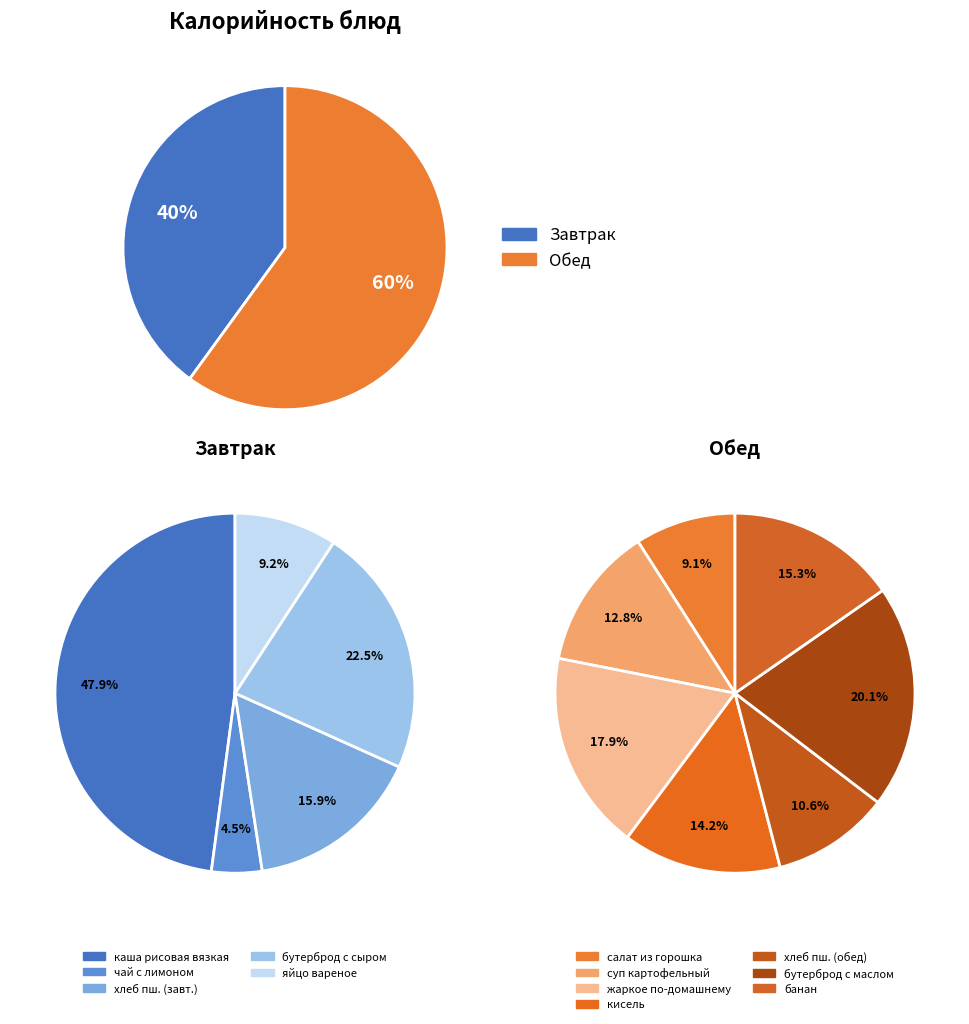

Rank the categories by value from lowest to highest.

чай с лимоном и сахаром, яйцо вареное, салат из зеленого горошка, хлеб пшеничный (завтрак), хлеб пшеничный (обед), суп картофельный с мясными фрикадельками, кисель, бутерброд с сыром, банан, жаркое по-домашнему, бутерброд с маслом и сыром, каша рисовая вязкая